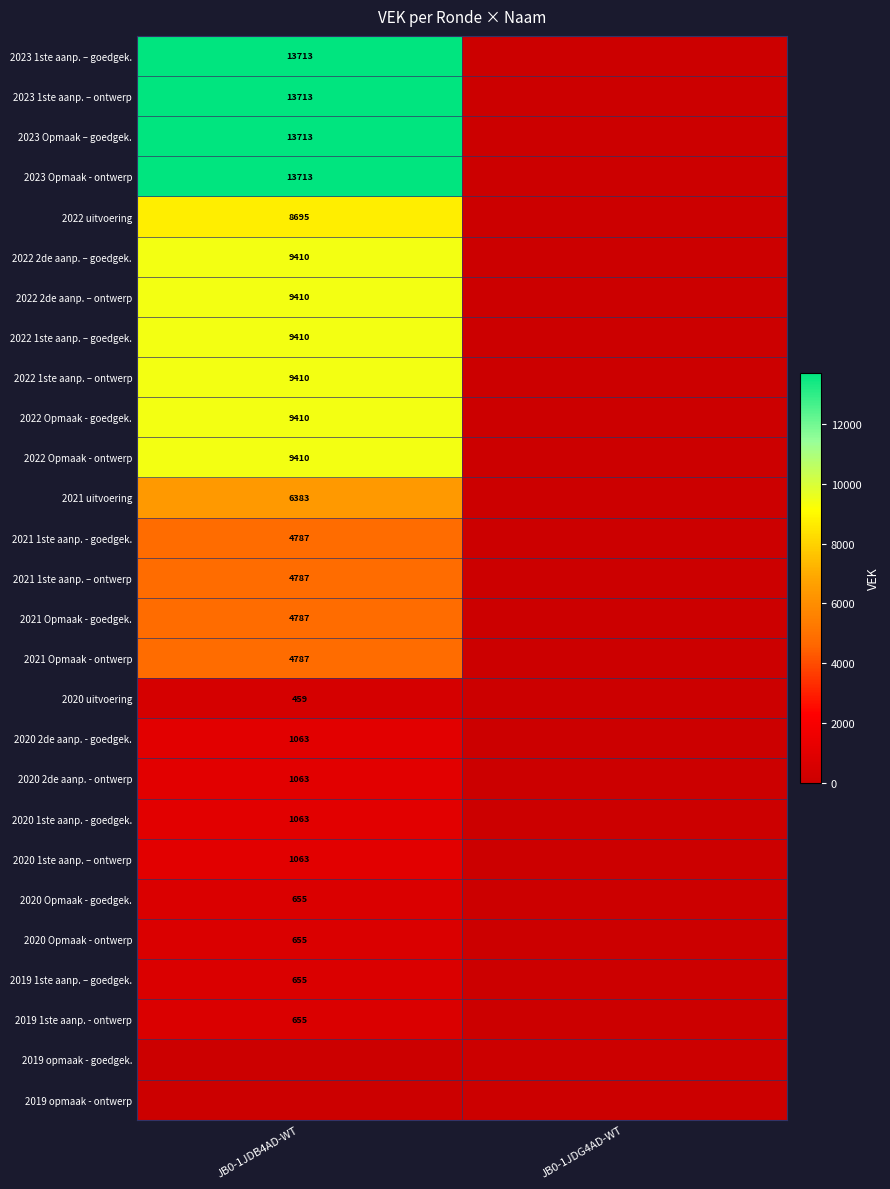

The value of 2021 uitvoering at JB0-1JDB4AD-WT is 6383. True or false?

True